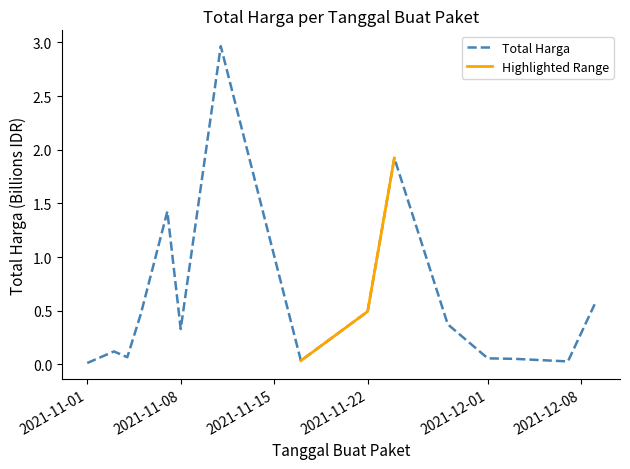

Is it true that the value at 2021-12-01 is 0.1?

True